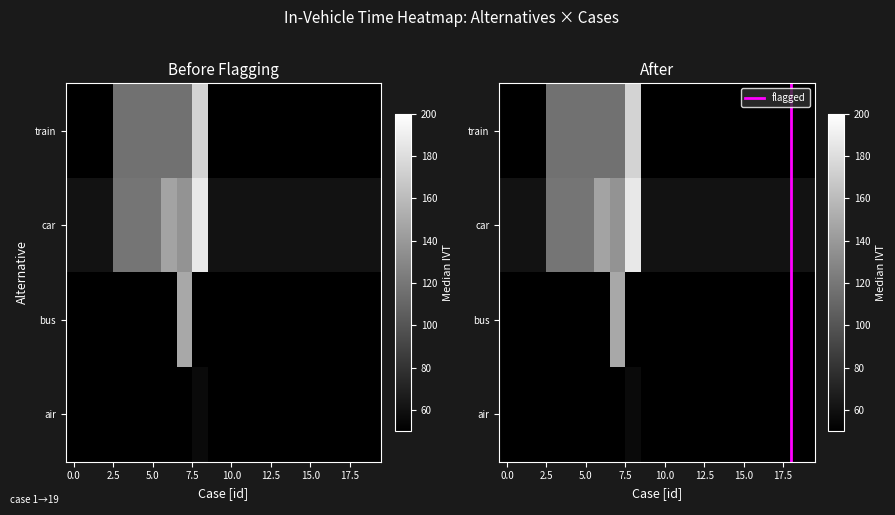

What is the difference between the second highest and second lowest values in the train series?

67